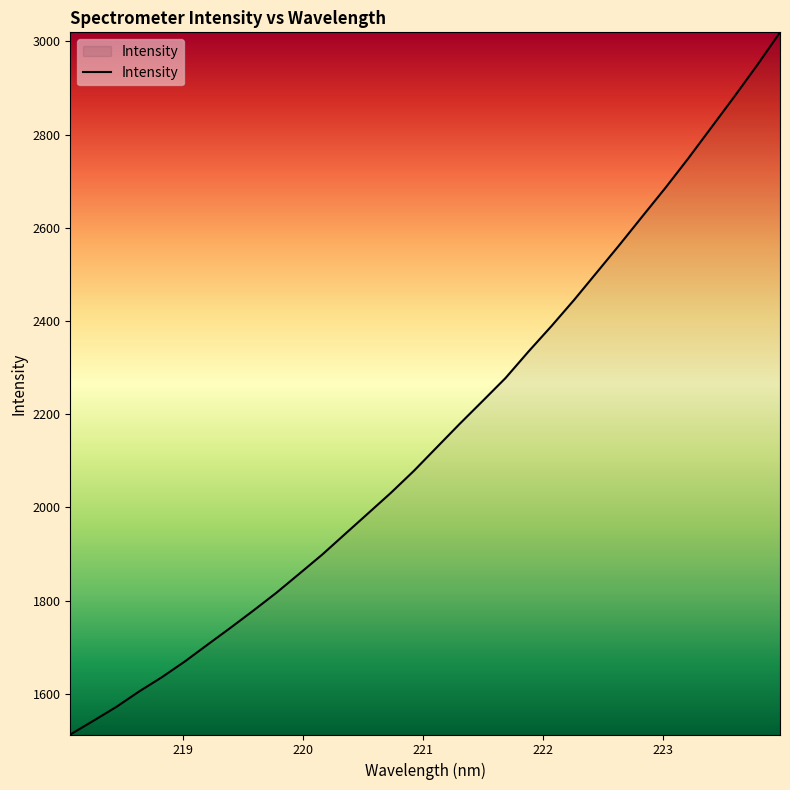

What is the maximum value shown in the chart?

3019.5